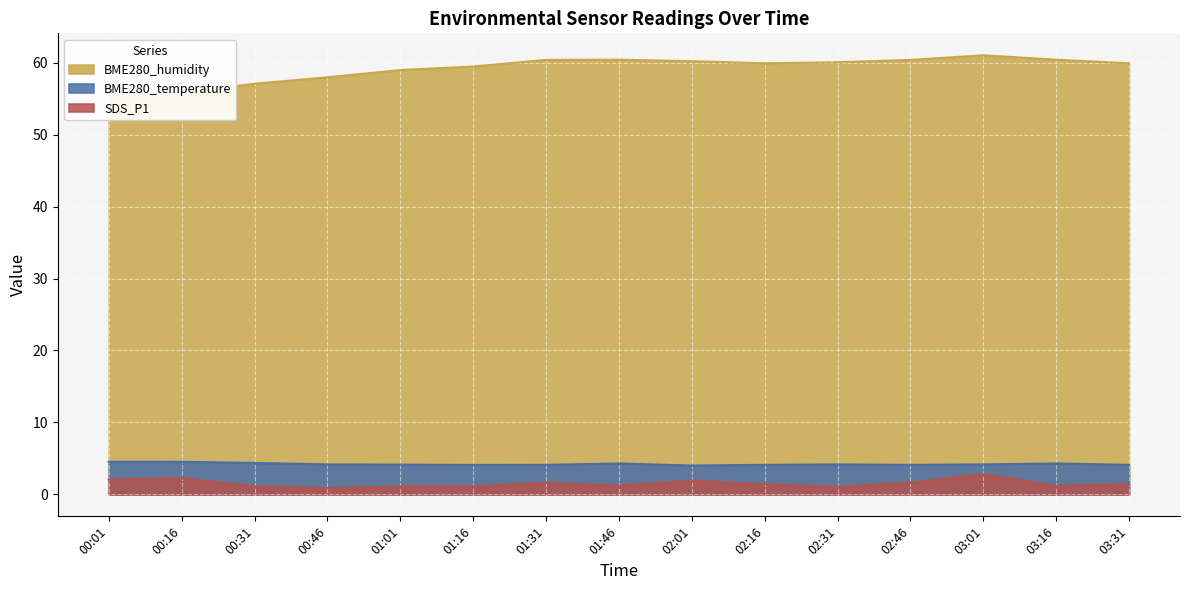

Reading left to right, extract all data points from this chart.

BME280_humidity: 55.9	55.8	57.1	58.0	59.0	59.5	60.4	60.4	60.2	59.9	60.1	60.4	61.0	60.4	59.9
BME280_temperature: 4.5	4.5	4.4	4.2	4.1	4.1	4.1	4.3	4.0	4.1	4.2	4.1	4.2	4.3	4.1
SDS_P1: 2.1	2.2	1.1	0.9	1.1	1.1	1.6	1.2	1.9	1.4	1.0	1.6	2.8	1.2	1.4